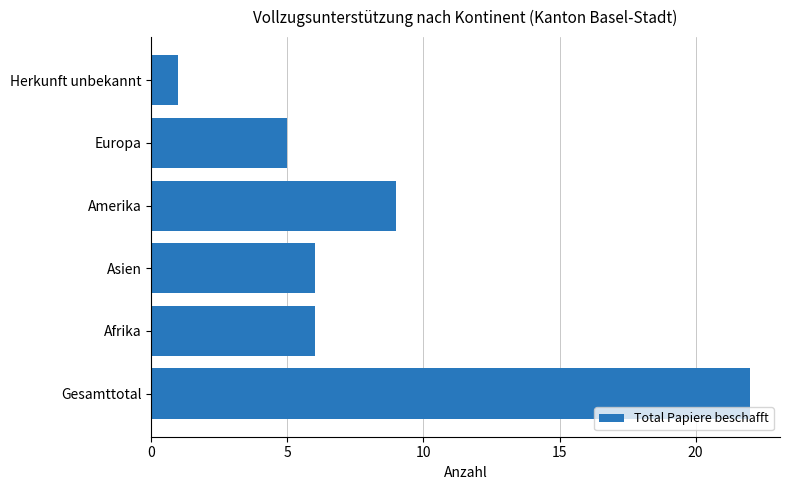

True or false: the data shows 6 at Asien.

True